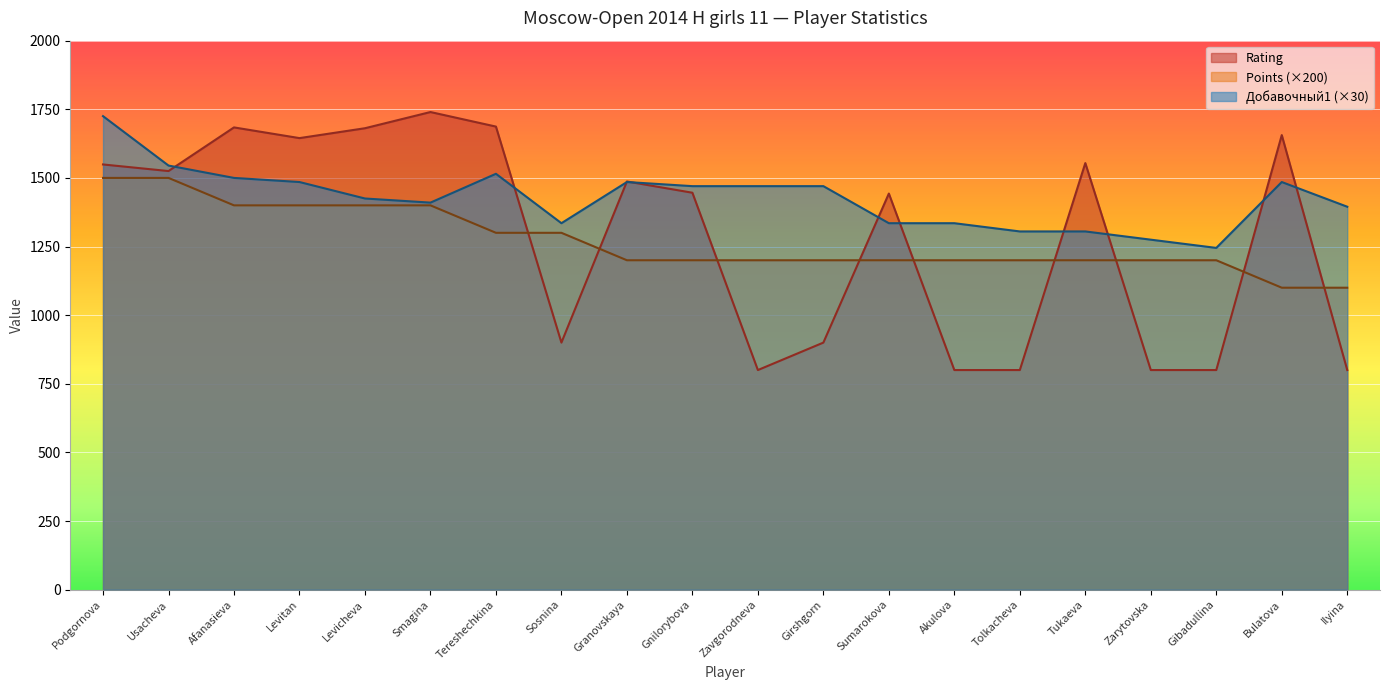

The value of Rating at Podgornova is 2226. True or false?

False